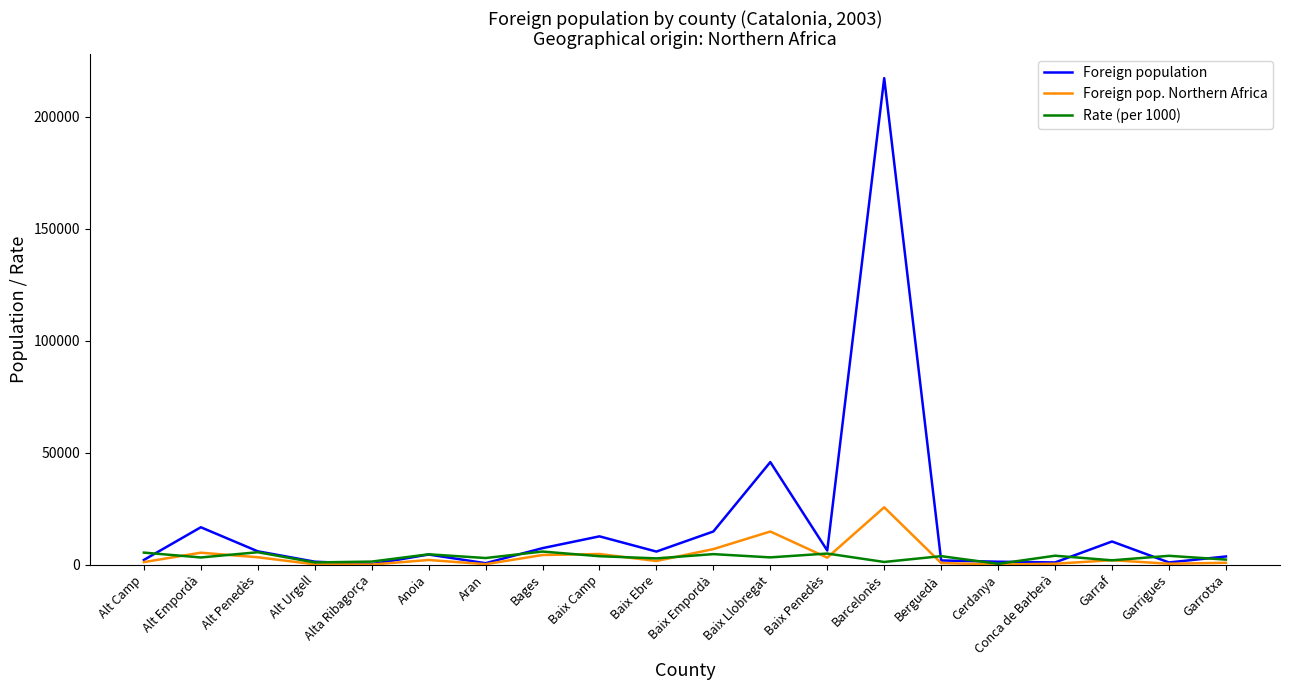

True or false: Foreign pop. Northern Africa has a value of 3282 at Alt Penedès.

True